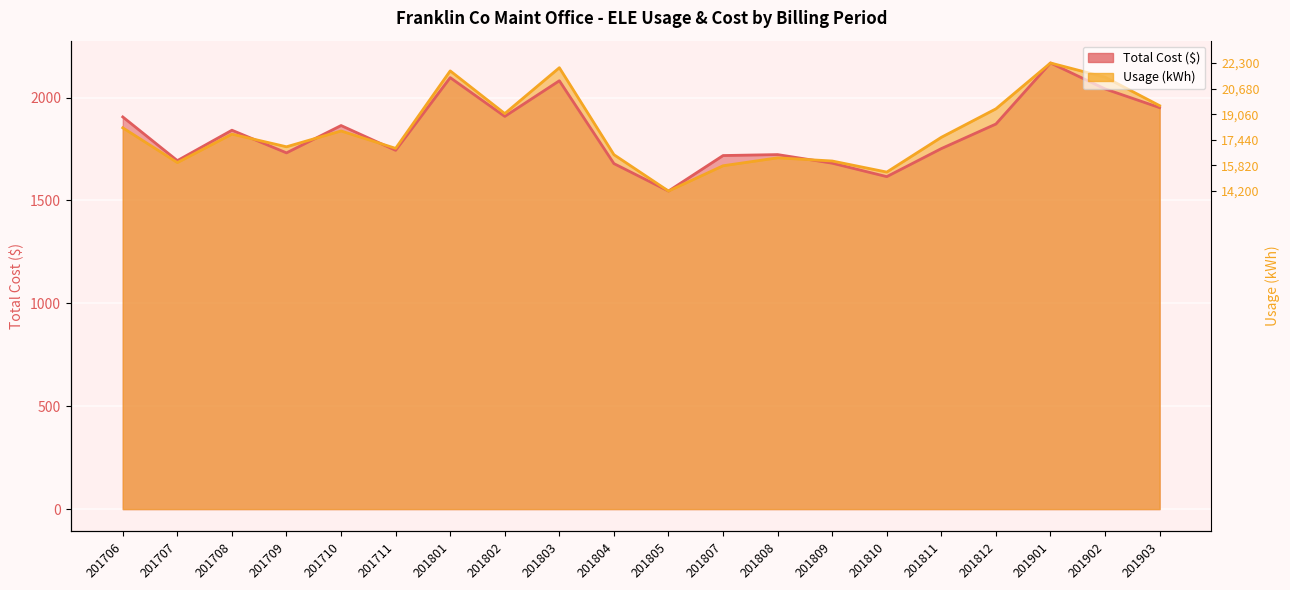

True or false: Usage (kWh) has more than 0 interior local peaks.

True